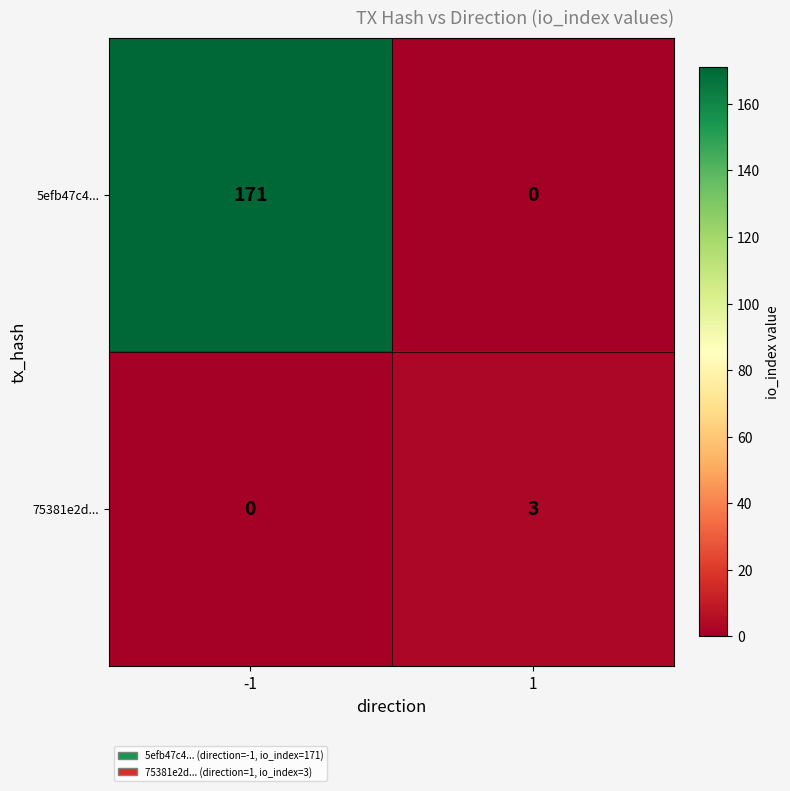

At which category is the sum across all series the highest?

-1